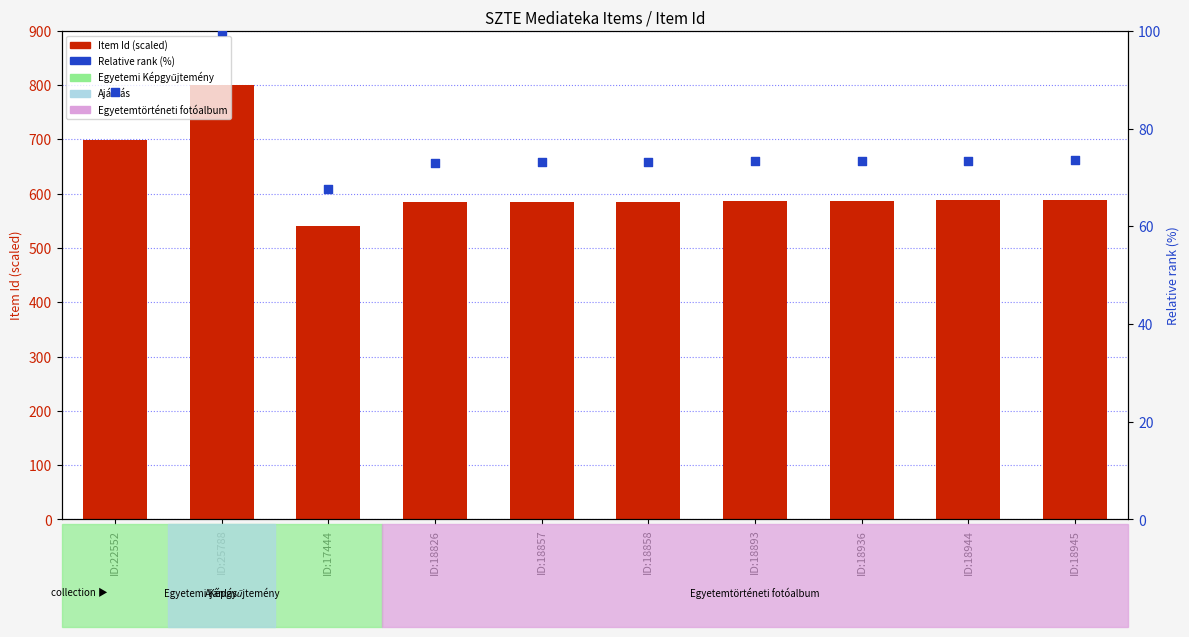

What are all the series names shown in the legend?

Item Id (scaled), Relative rank (%)